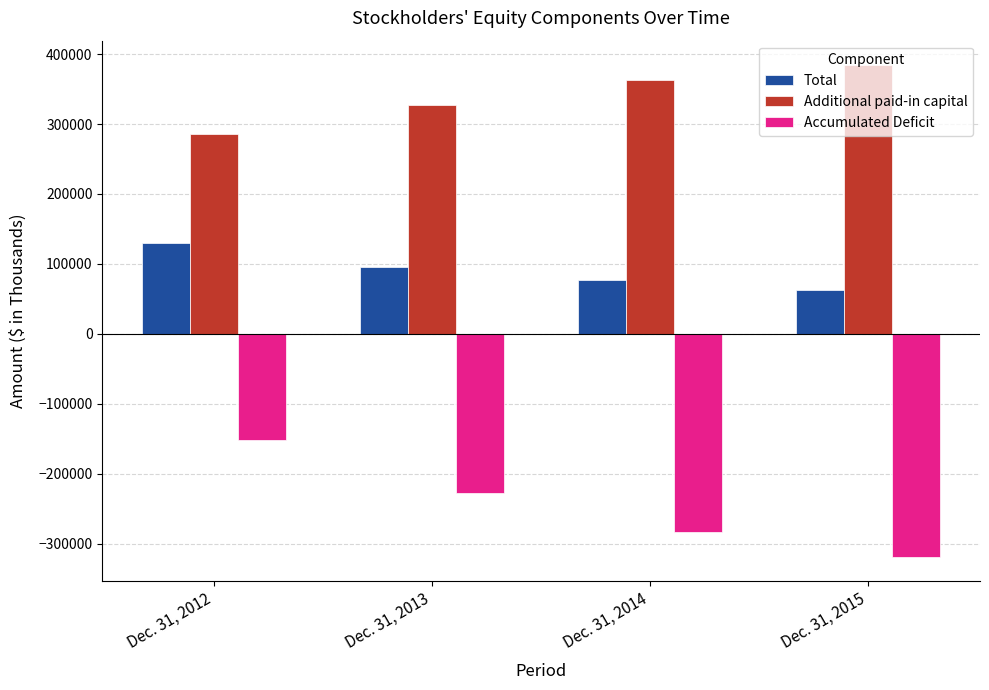

The Total series shows 129858 at Dec. 31, 2012. True or false?

True